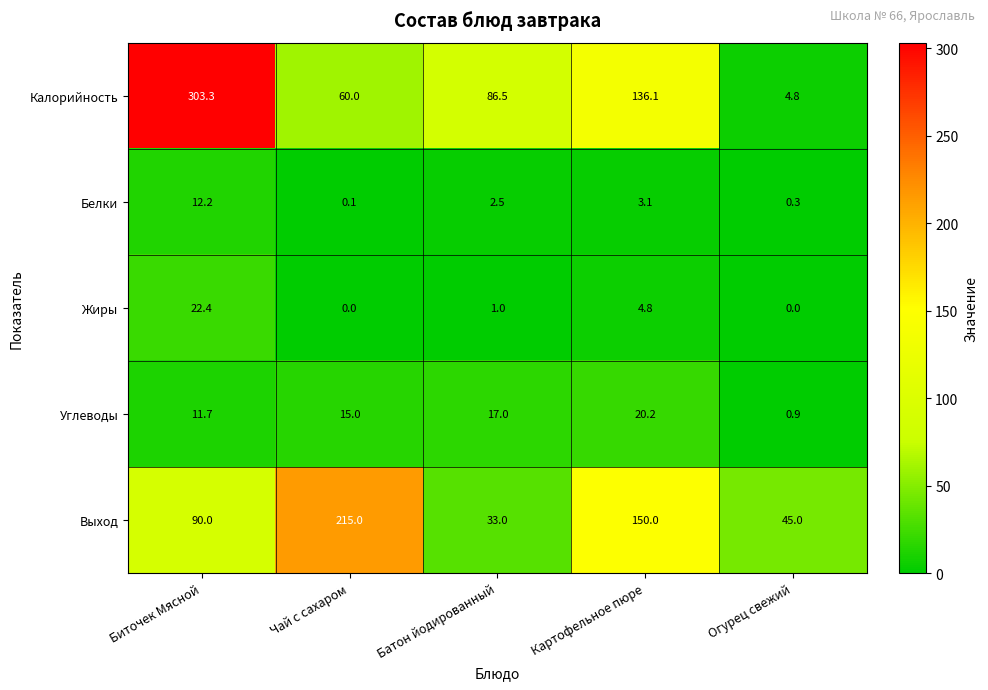

Reading left to right, what are all the values shown in this chart?

Калорийность: 303.3	60.0	86.5	136.1	4.8
Белки: 12.2	0.1	2.5	3.1	0.3
Жиры: 22.4	0.0	1.0	4.8	0.0
Углеводы: 11.7	15.0	17.0	20.2	0.9
Выход: 90.0	215.0	33.0	150.0	45.0